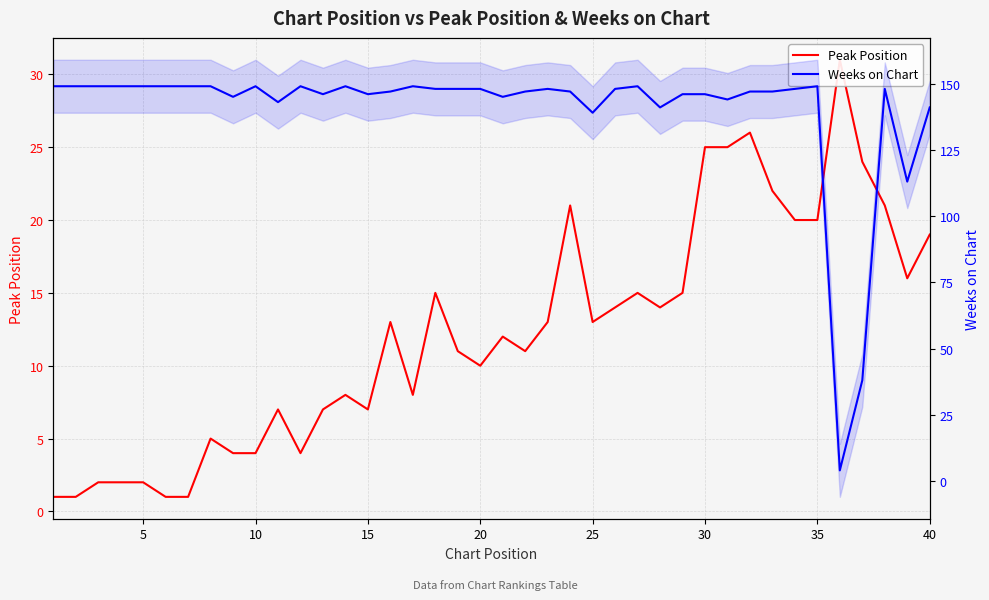

True or false: Peak Position and Weeks on Chart intersect in this chart.

True